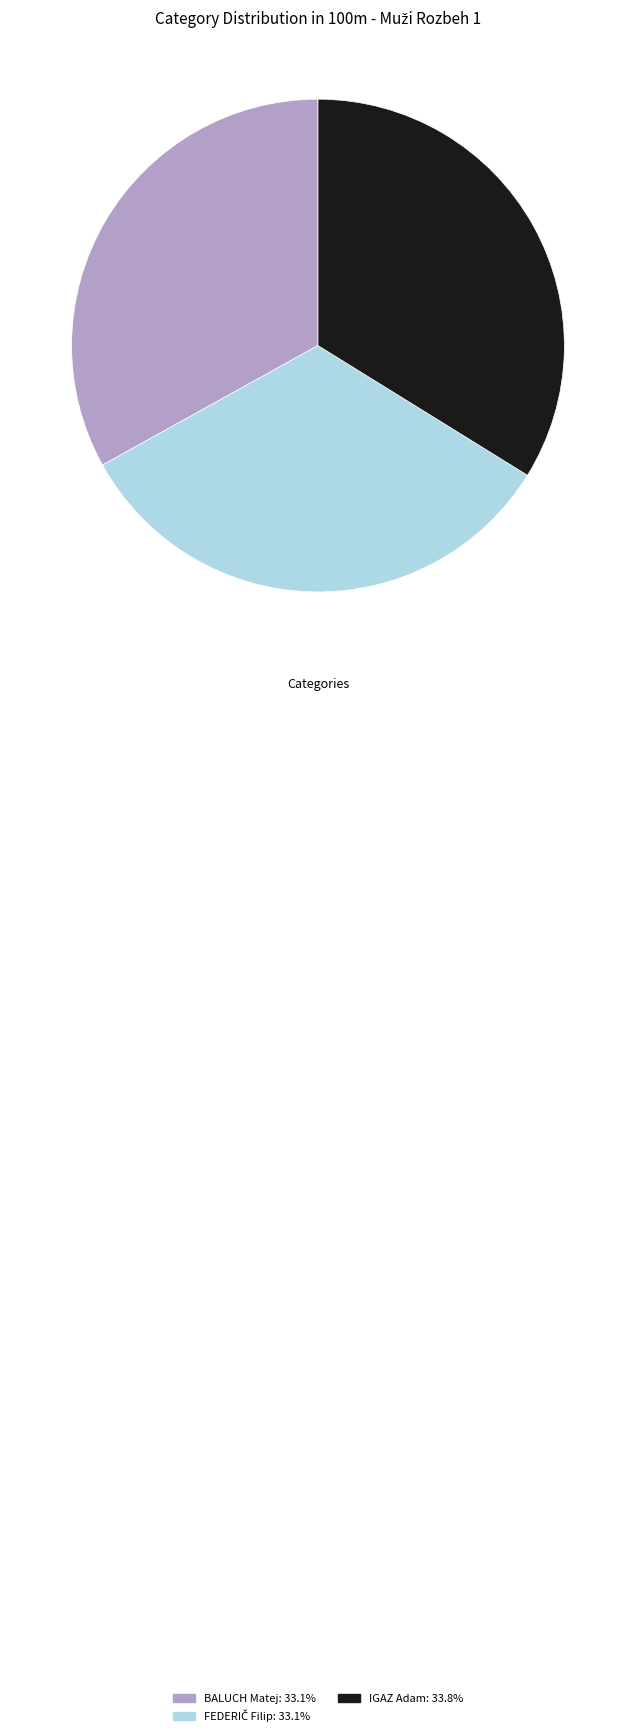

Is the sum of BALUCH Matej: 33.1% and IGAZ Adam: 33.8% greater than half?

Yes